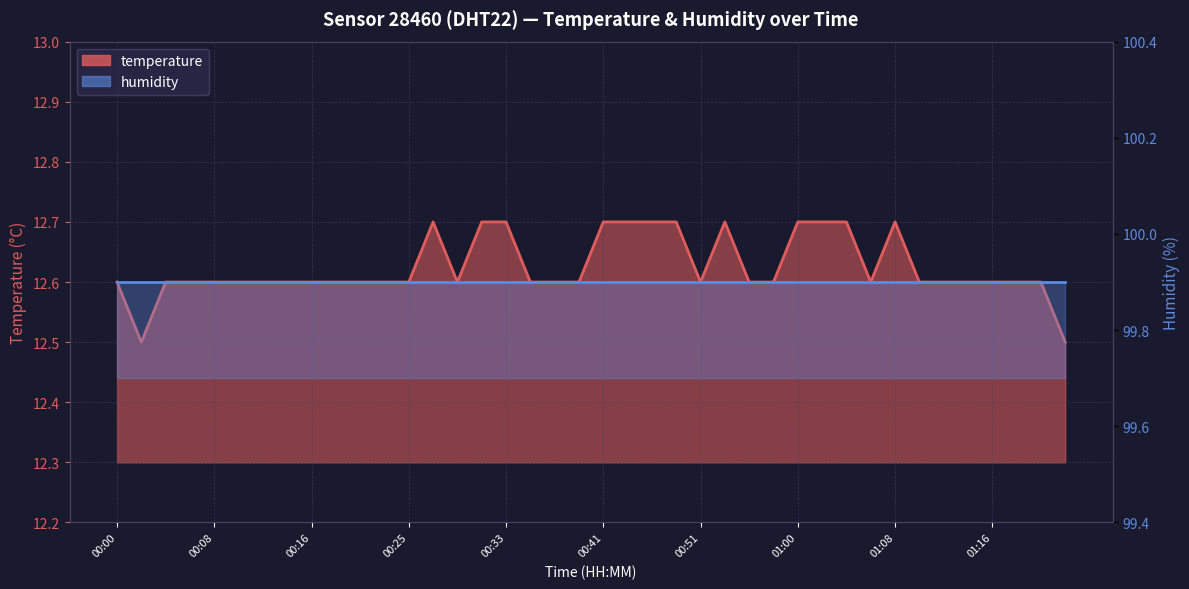

Between 00:51 and 00:37, which is larger?

00:51